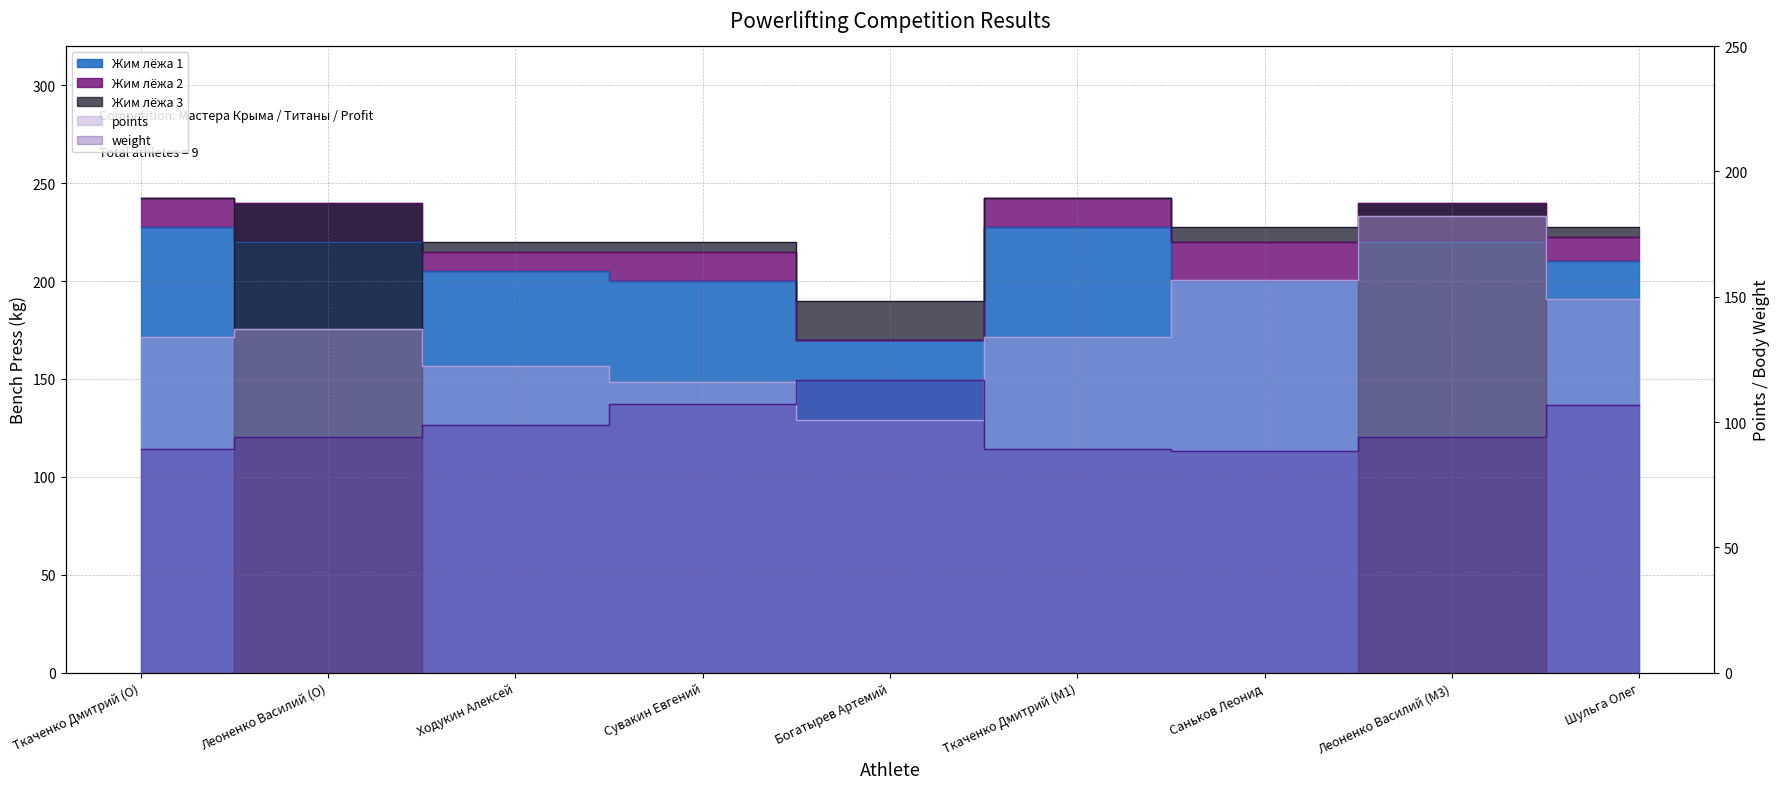

In weight, how many points are lower than both neighbors (excluding endpoints)?

1